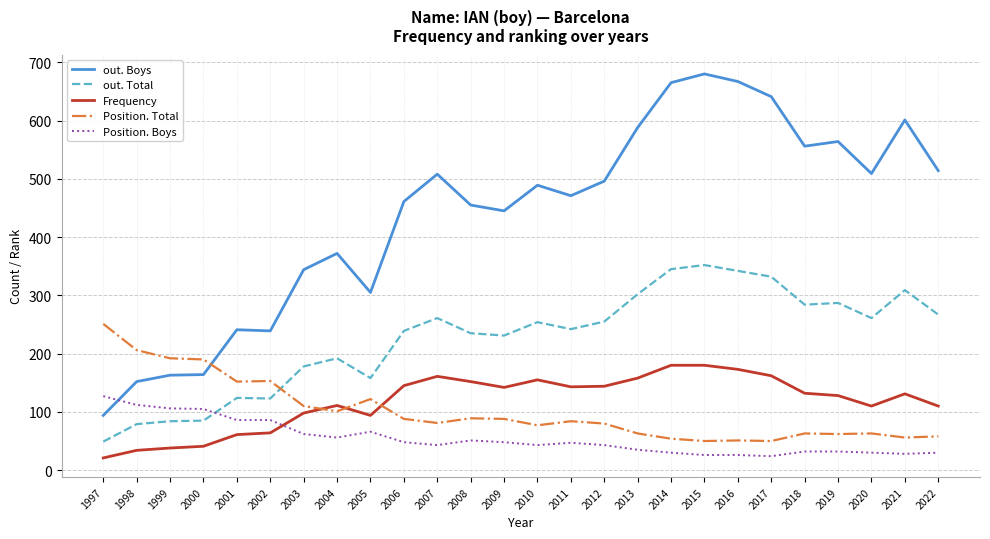

What is the smallest value displayed?

21